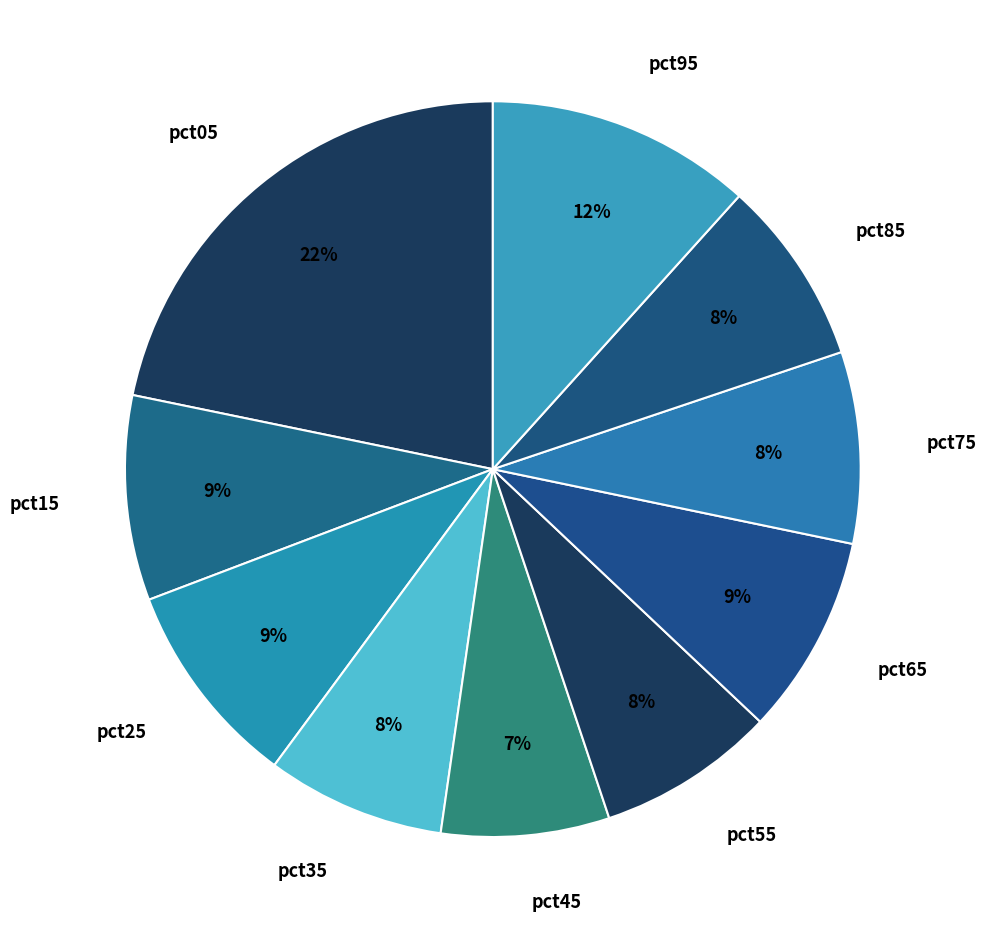

To the nearest percent, what is the combined percentage of pct35 and pct25?

17%